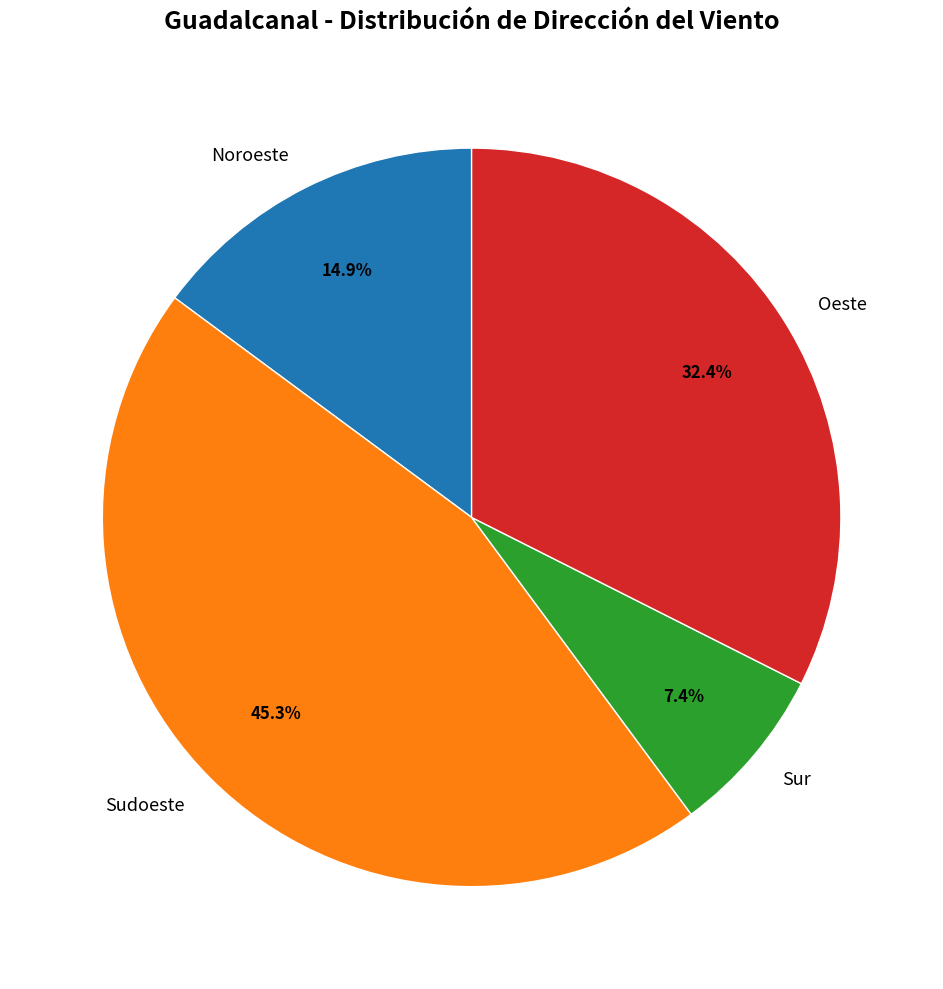

To the nearest percent, what is the average slice percentage?

25%